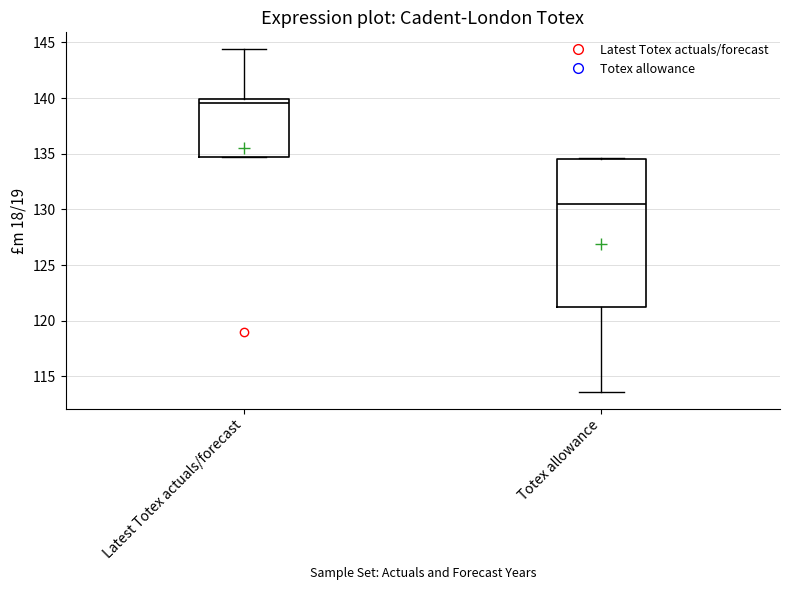

Reading left to right, transcribe this box plot: for each box, give where its median line is, the range the box spans, and where its two whiskers end, as read against the y-axis. The values are not printed on the chart, so give them approximately, as read against the axis.

Latest Totex actuals/forecast: median 139.5, box 134.5 to 140.0, whiskers 134.5 to 144.5
Totex allowance: median 130.5, box 121.0 to 134.5, whiskers 113.5 to 134.5